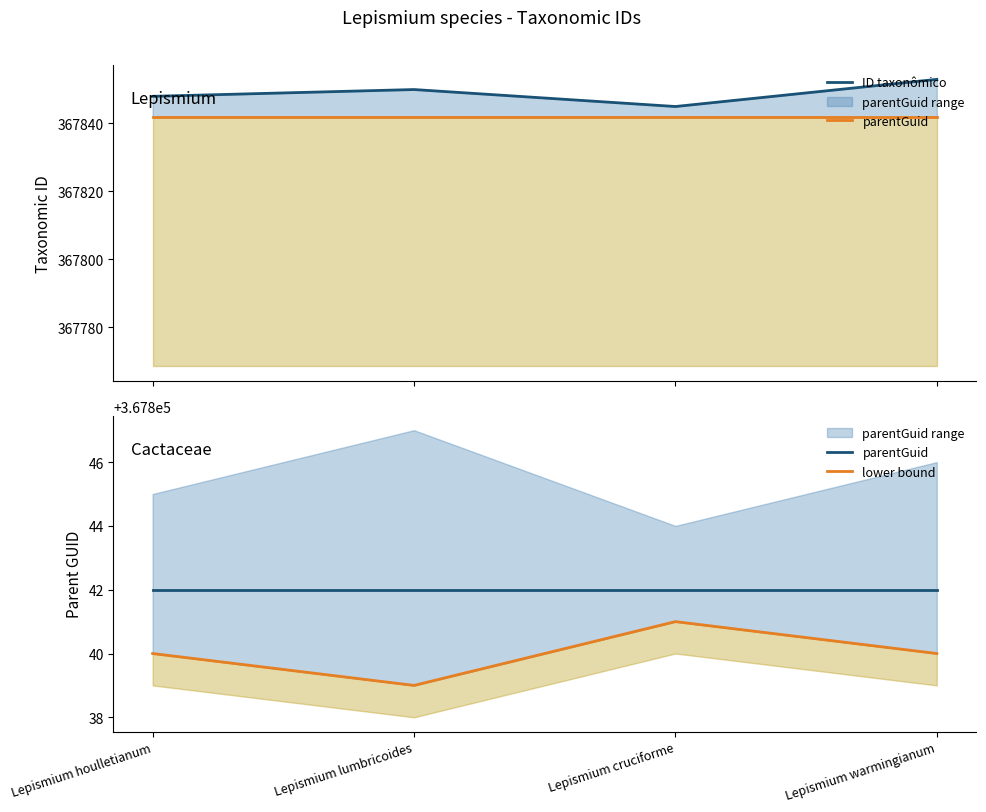

What is the label of the 1st point from the right?

Lepismium warmingianum